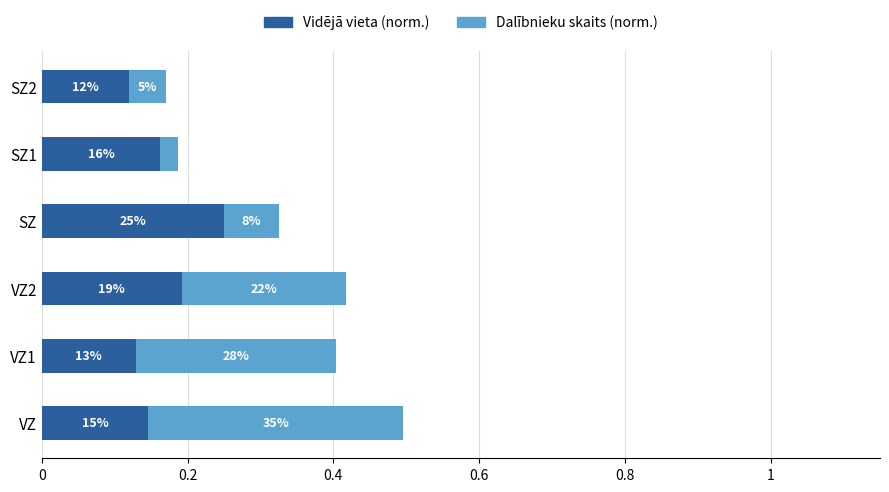

What is the value of the Dalībnieku skaits (norm.) bar at the 3rd from the left?

0.2